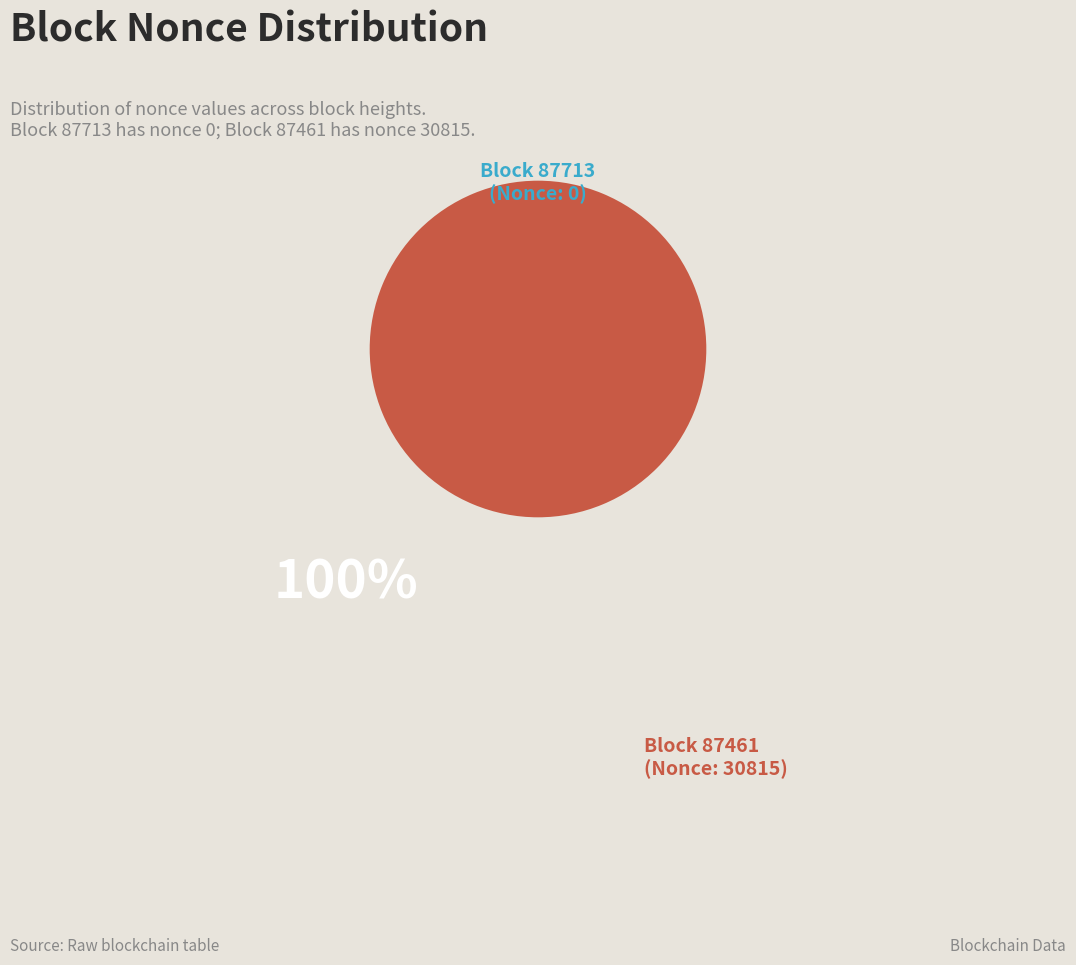

Is it true that 87713 is 9% of the pie?

False